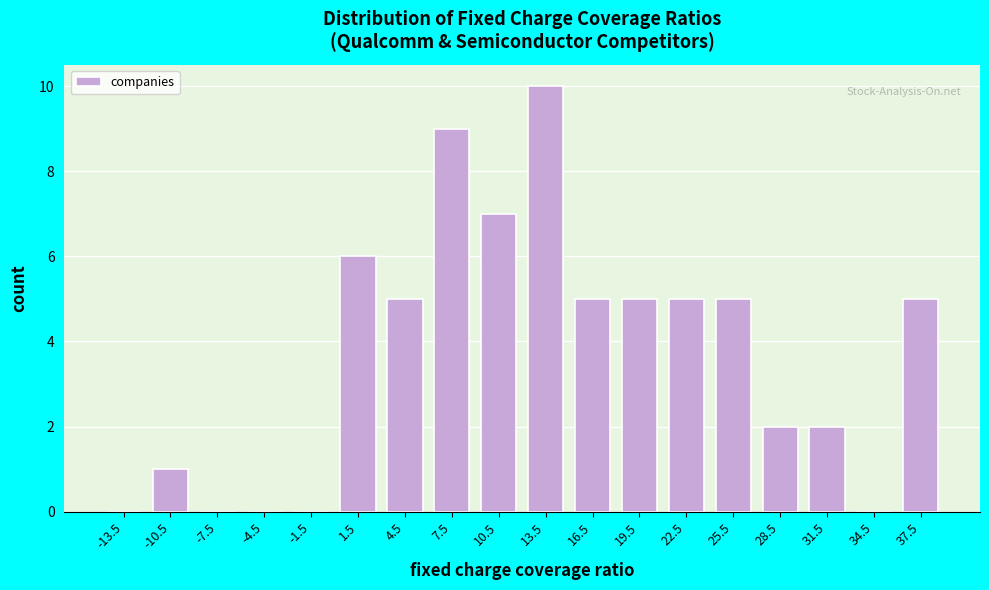

Reading left to right, list every bar in this chart as the range it spans on the x-axis followed by its height. The values are not printed on the chart, so give them approximately, as read against the axis.

-15 to -12: 0
-12 to -9: 1
-9 to -6: 0
-6 to -3: 0
-3 to 0: 0
0 to 3: 6
3 to 6: 5
6 to 9: 9
9 to 12: 7
12 to 15: 10
15 to 18: 5
18 to 21: 5
21 to 24: 5
24 to 27: 5
27 to 30: 2
30 to 33: 2
33 to 36: 0
36 to 39: 5